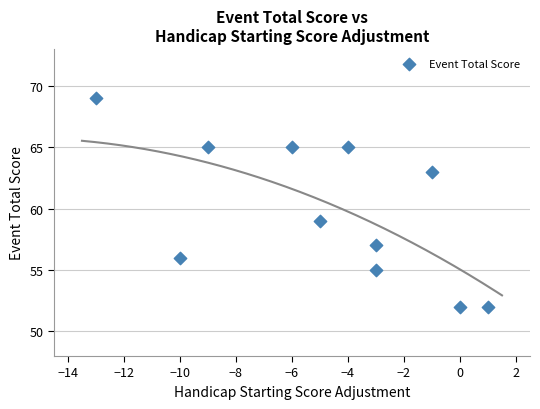

What Y value in the scatter plot is closest to 60?

59